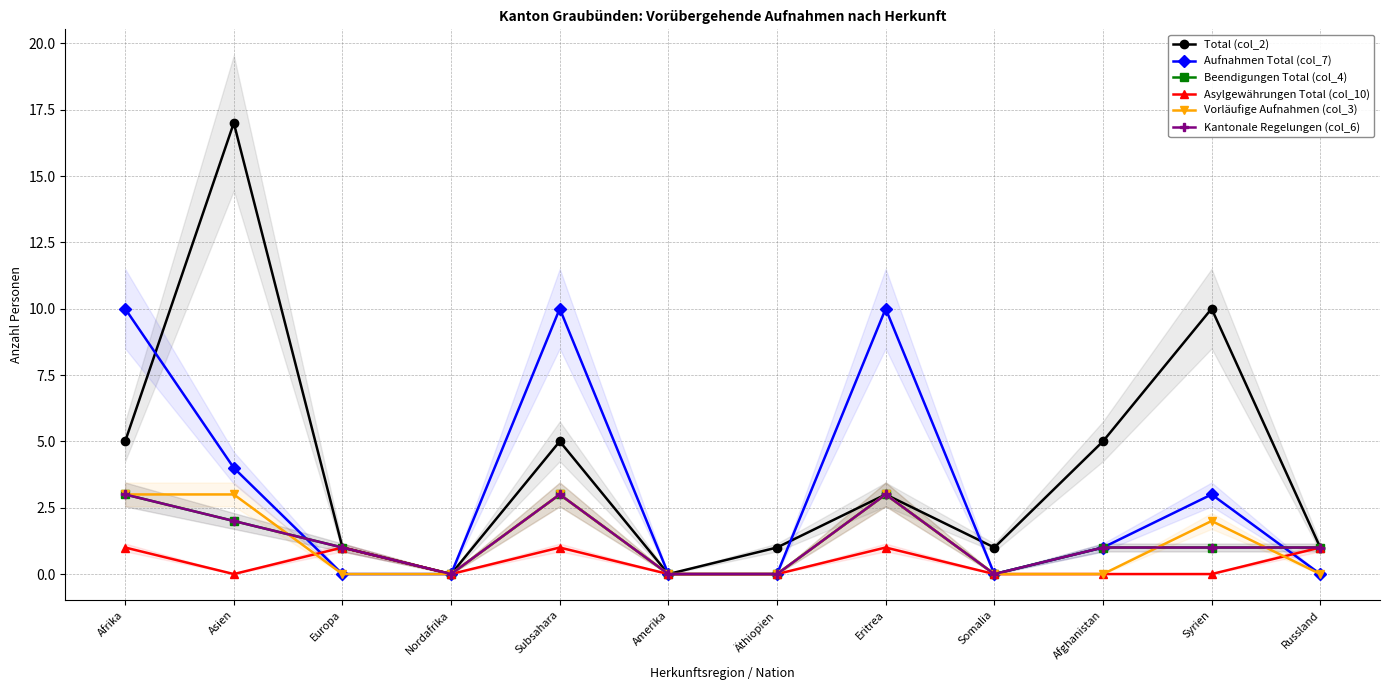

Is the value of Total (col_2) at Nordafrika greater than the value of Aufnahmen Total (col_7) at Afghanistan?

No